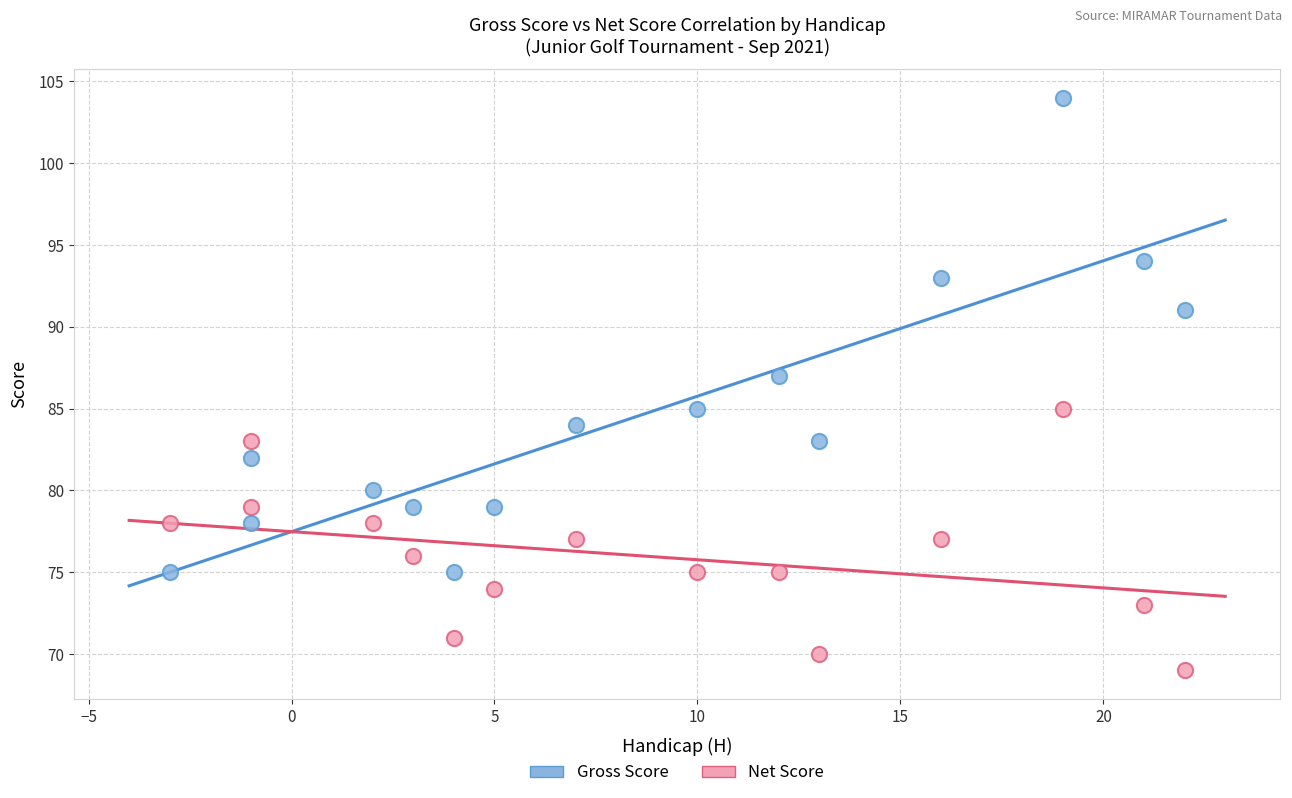

Across all data points, what is the range of Y values (max minus min)?

35